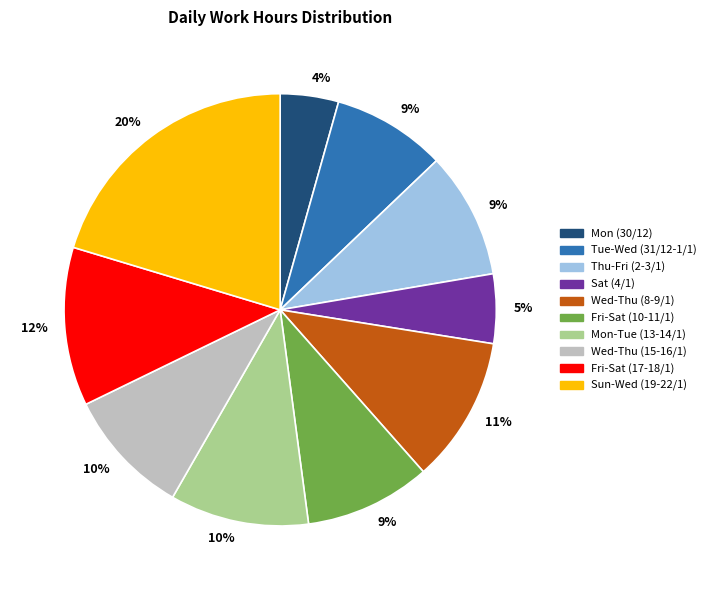

Is there any slice that represents more than half of the pie?

No